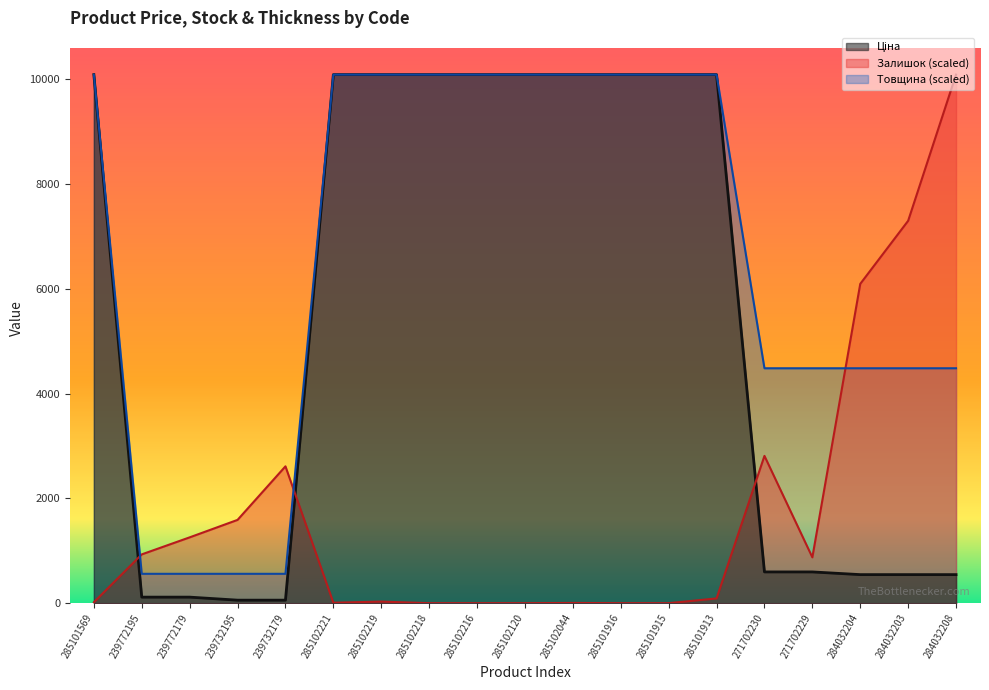

What position from the right is 285101915?

7